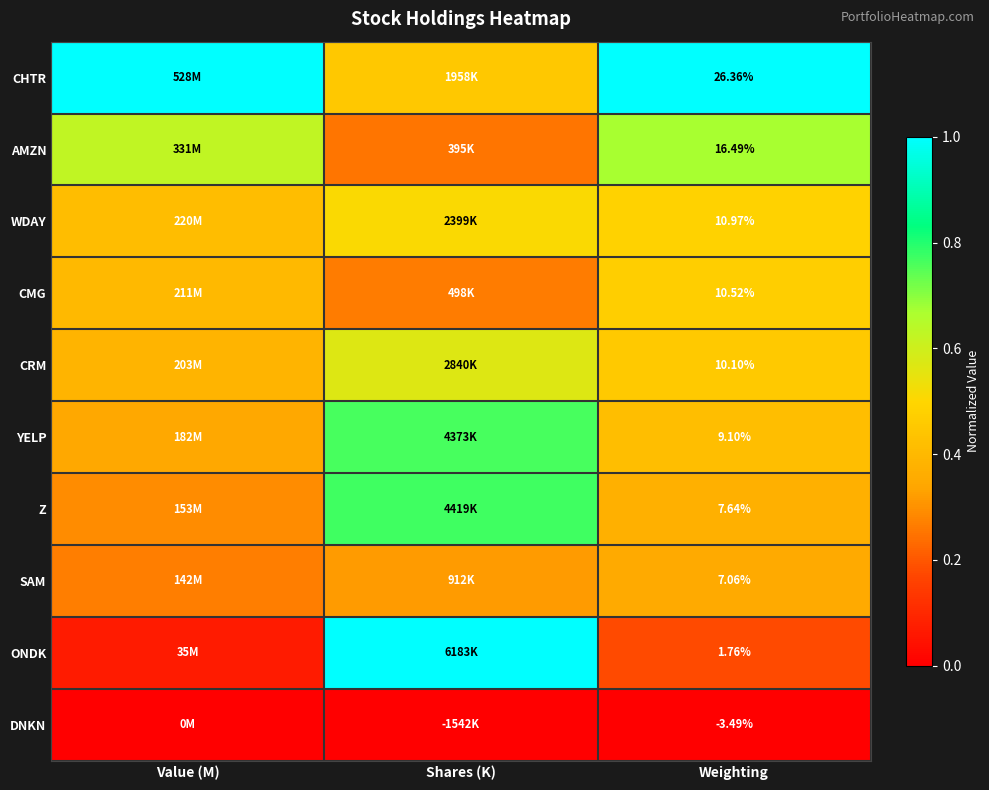

Rank the series at Weighting from lowest to highest value.

DNKN, ONDK, SAM, Z, YELP, CRM, CMG, WDAY, AMZN, CHTR